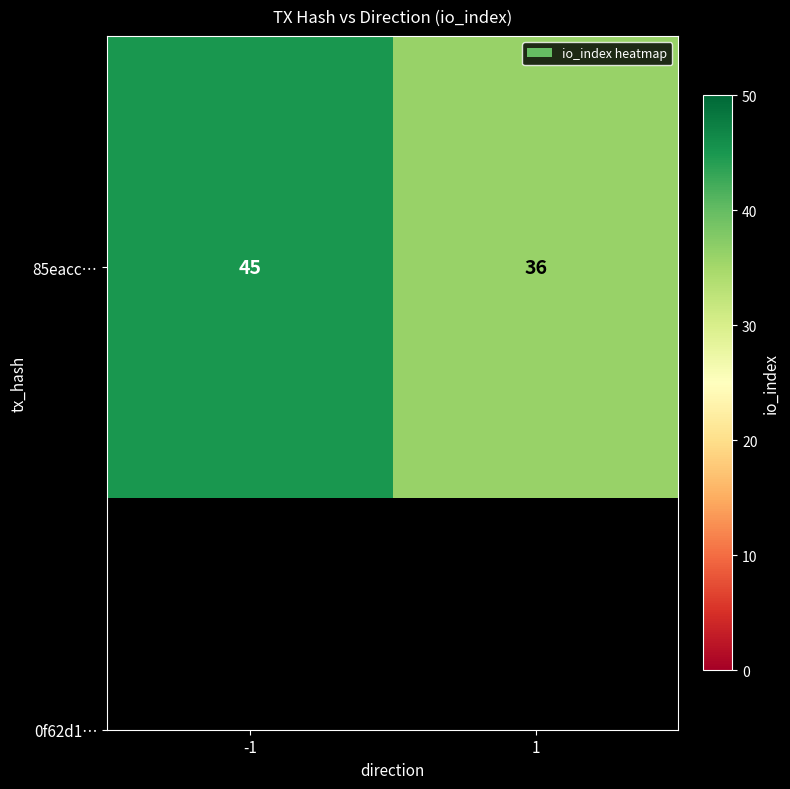

Which category has the highest value across all series?

-1